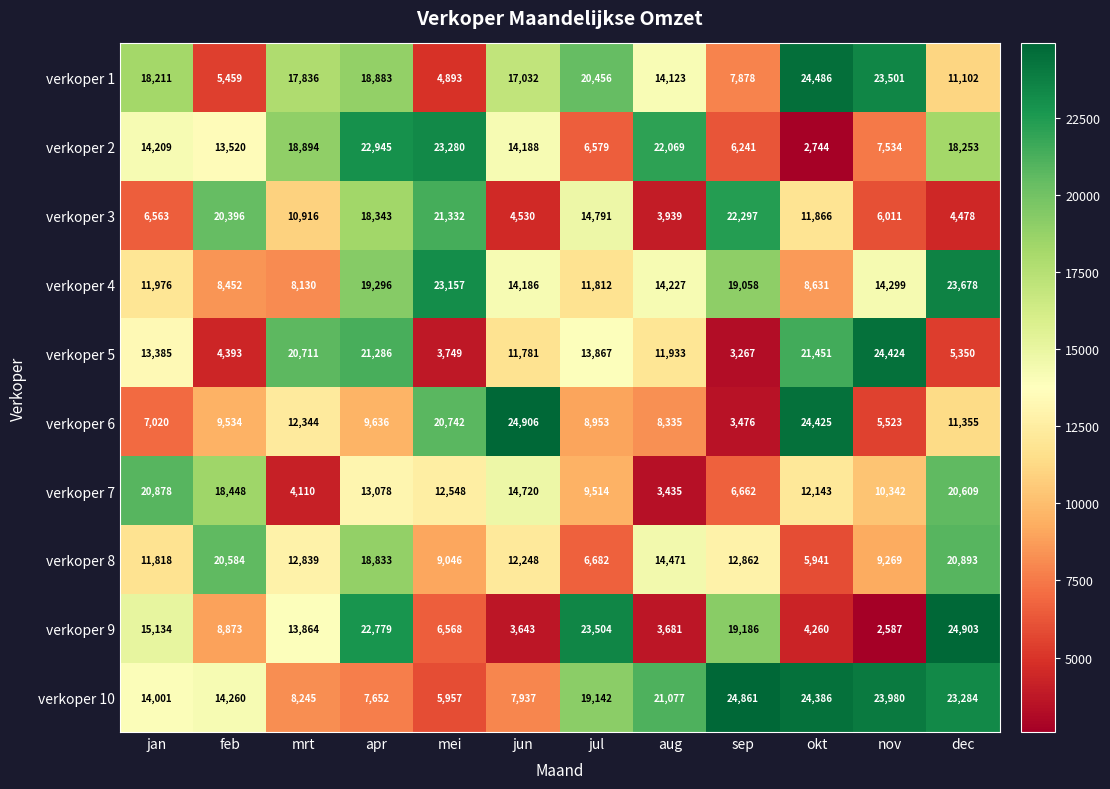

At which label is verkoper 7 closest to 12156?

okt